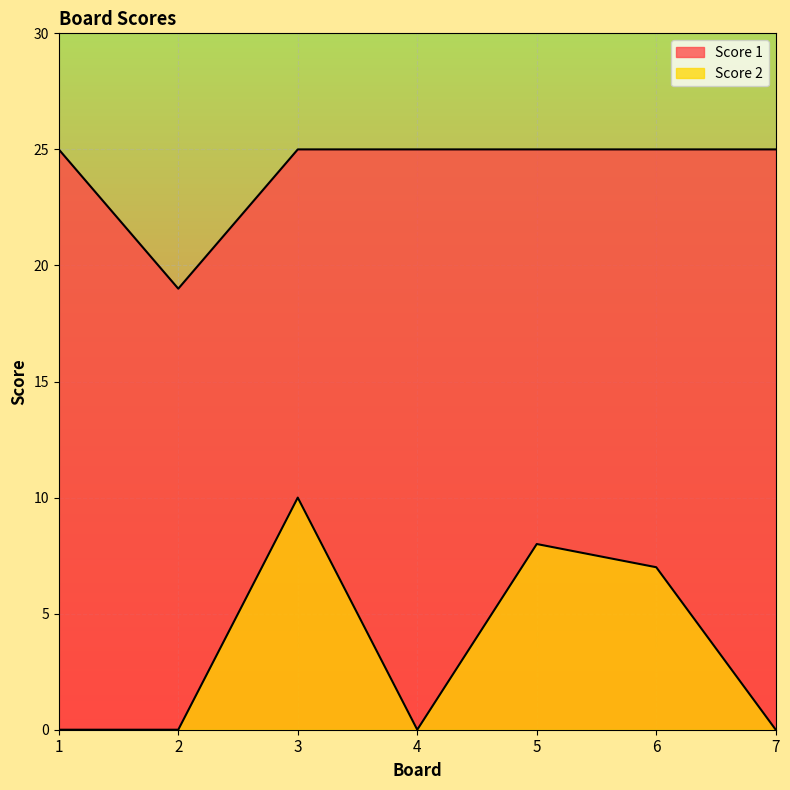

Which series changed the most between 2 and 4?

Score 1